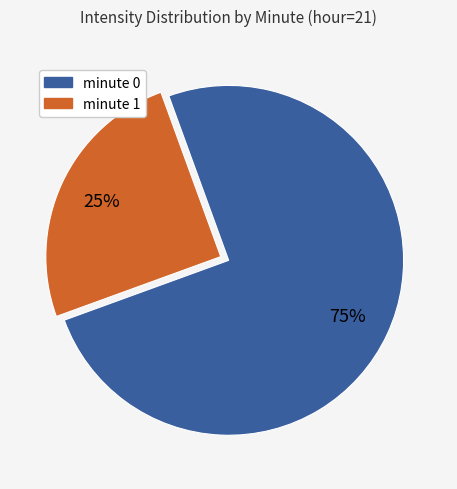

Is it true that minute 0 is 75% of the pie?

True